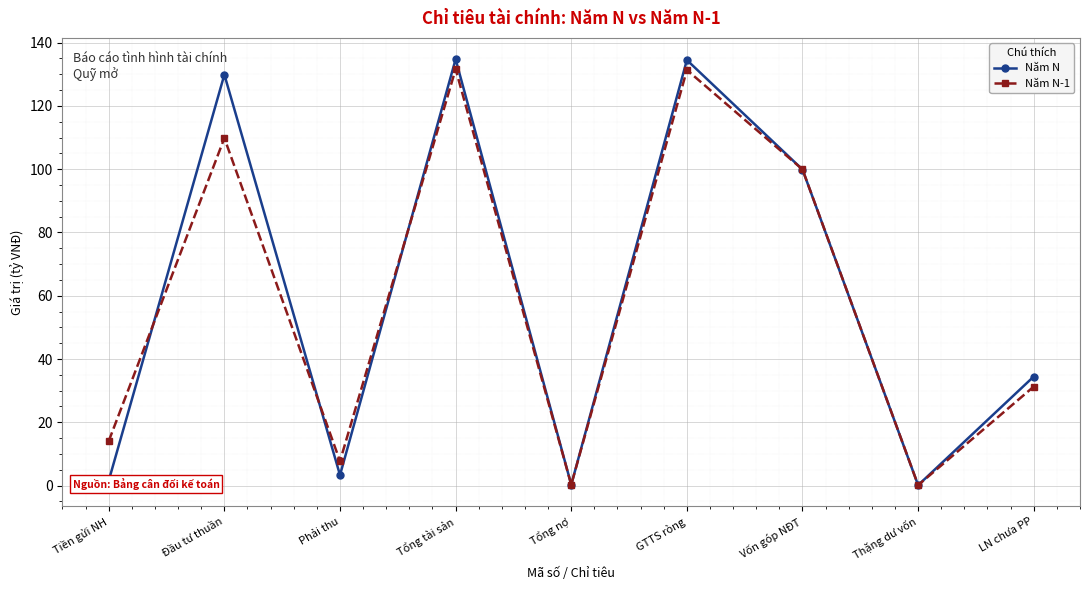

Between Đầu tư thuần and GTTS ròng, which series saw the biggest shift?

Năm N-1